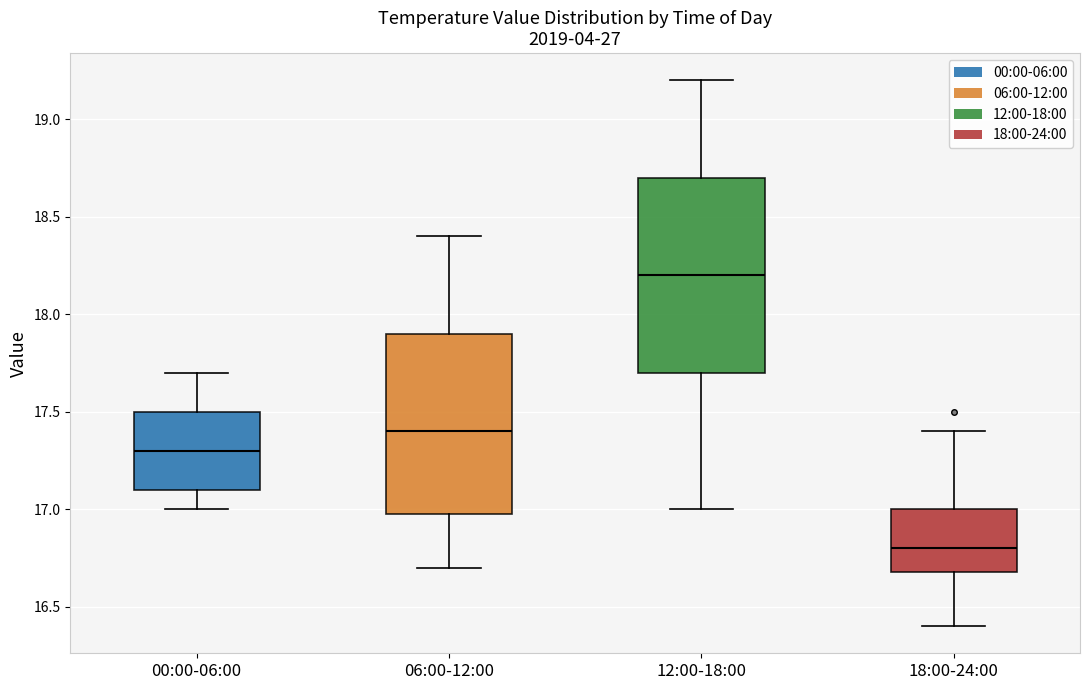

Reading left to right, read every box against the y-axis: the position of its median line, the range the box covers, and the ends of its whiskers. The values are not printed on the chart, so give them approximately, as read against the axis.

00:00-06:00: median 17.3, box 17.1 to 17.5, whiskers 17.0 to 17.7
06:00-12:00: median 17.4, box 17.0 to 17.9, whiskers 16.7 to 18.4
12:00-18:00: median 18.2, box 17.7 to 18.7, whiskers 17.0 to 19.2
18:00-24:00: median 16.8, box 16.7 to 17.0, whiskers 16.4 to 17.4